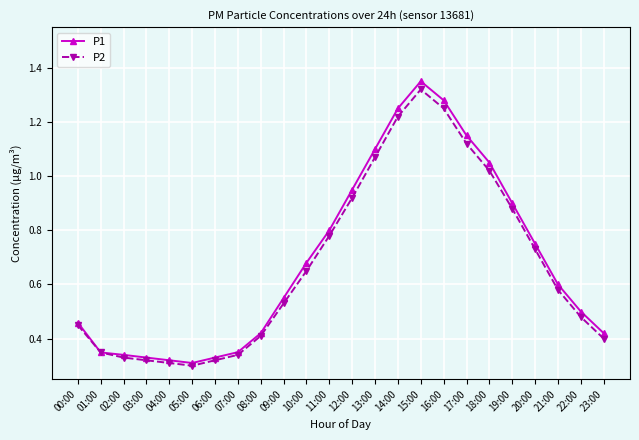

At which category does the chart reach its peak across all series?

15:00